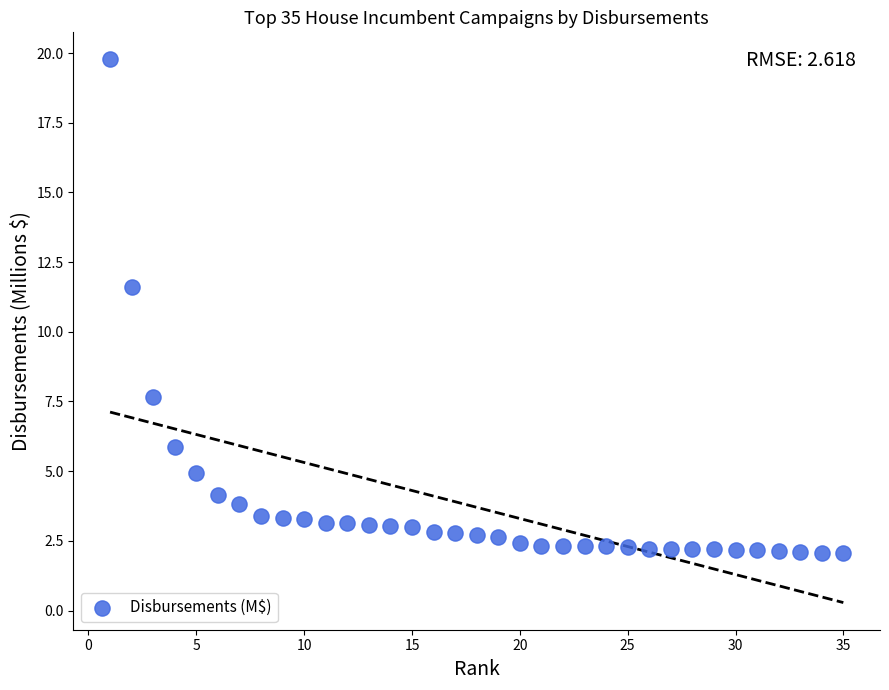

What is the range of Y values (max minus min)?

17.7